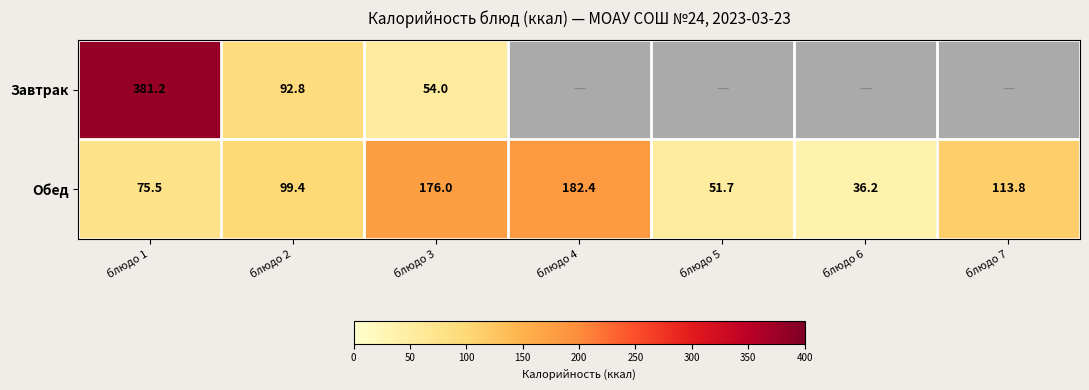

What is the average value of the Обед series?

105.0